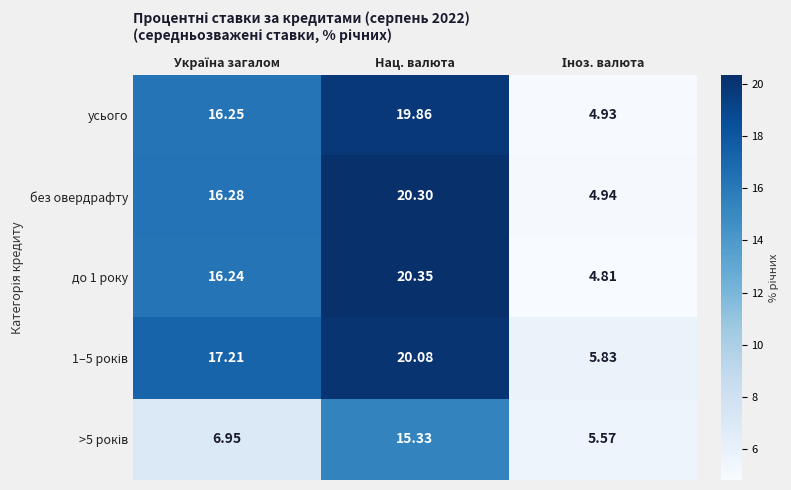

Which category has the highest value in the усього series?

Нац. валюта